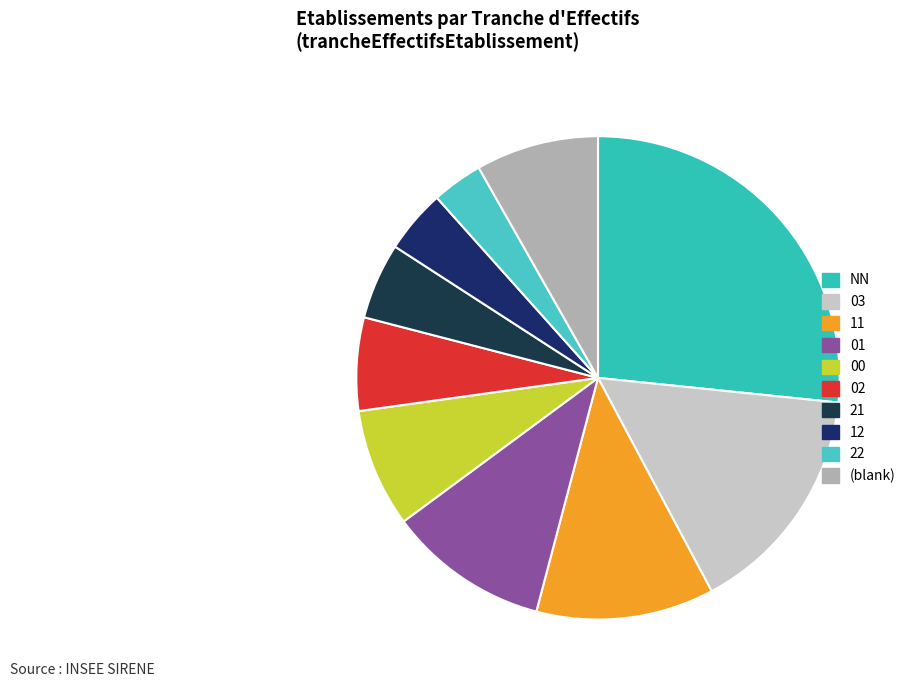

What is the change in value from 21 to 22?

-6